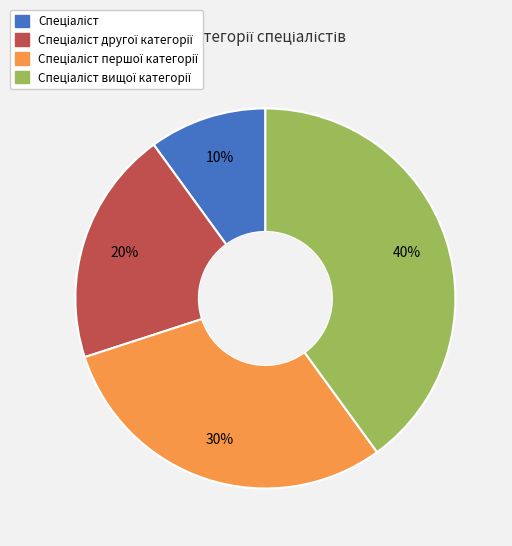

How many slices are in this pie chart?

4